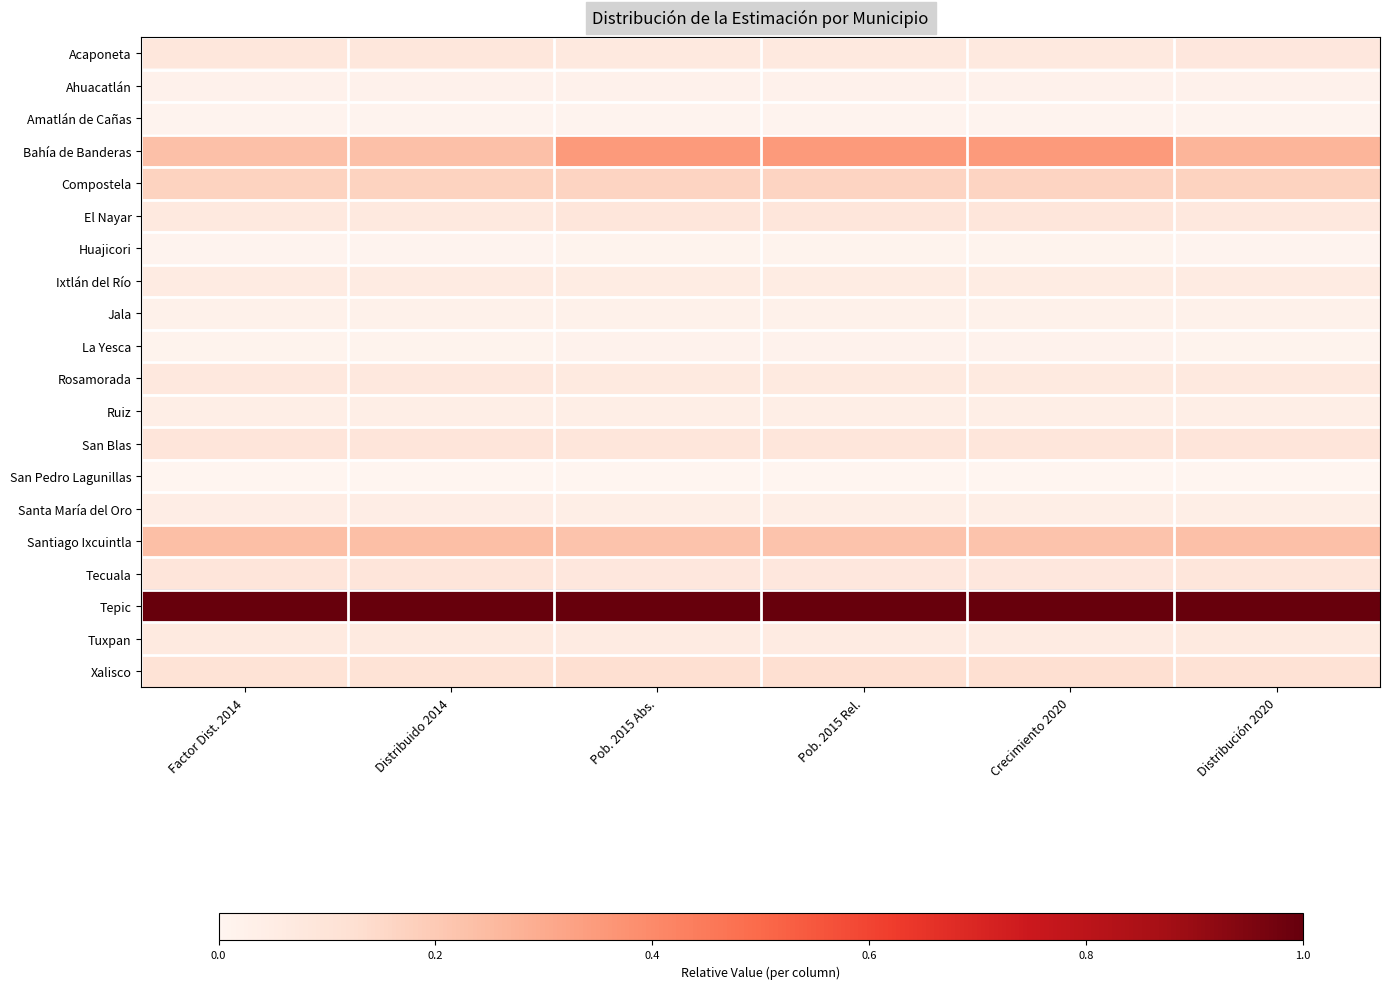

Which label corresponds to the largest value in the chart?

Factor Dist. 2014